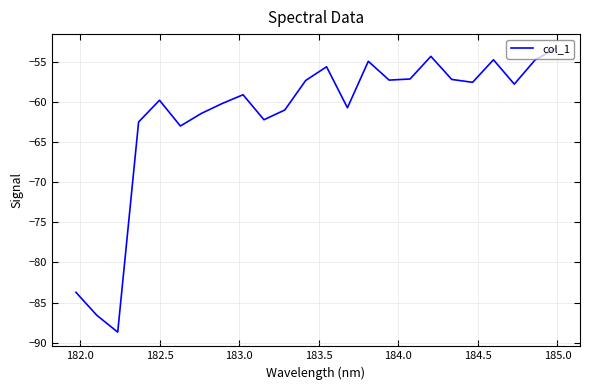

What is the difference between the maximum and minimum values?

35.4